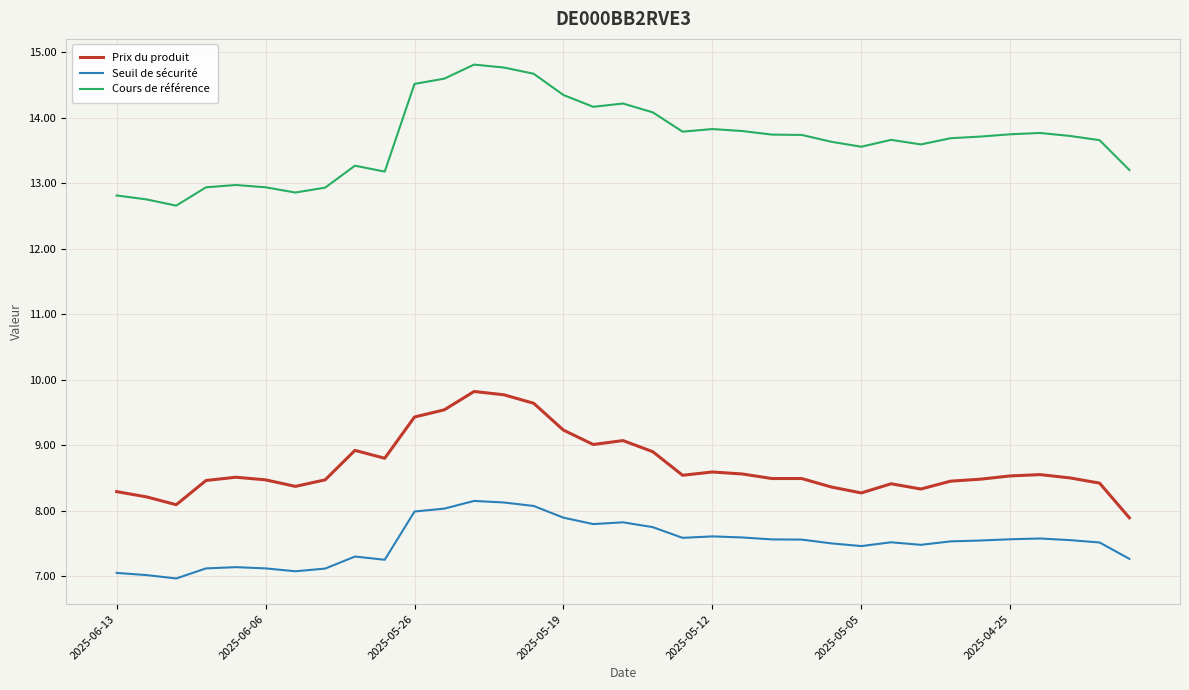

True or false: Seuil de sécurité and Cours de référence cross at least once.

False